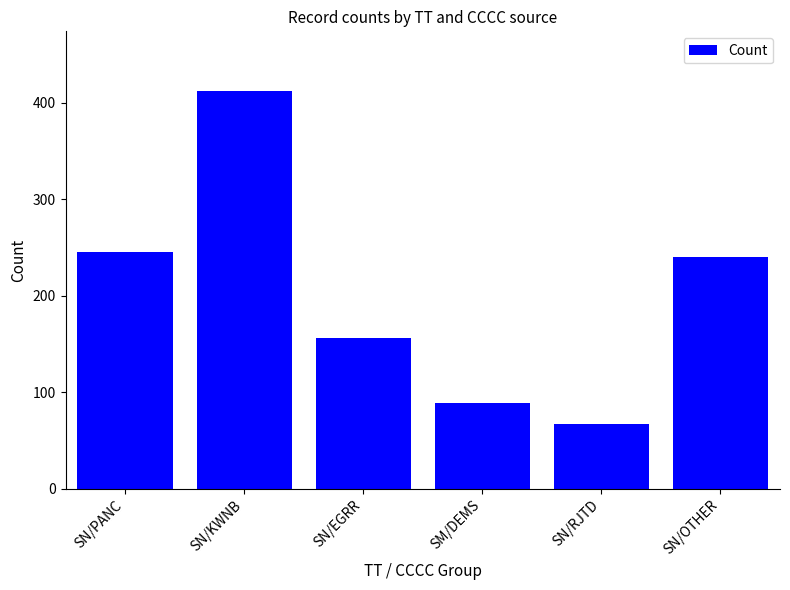

At which label is the value closest to 239?

SN/OTHER